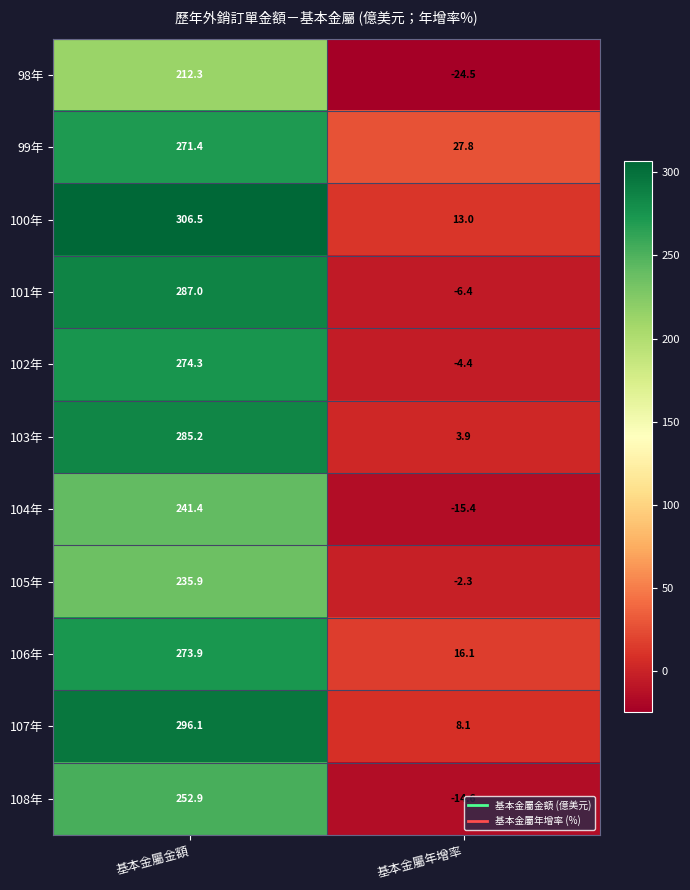

What is the spread (max minus min) of values at 基本金屬年增率?

52.3